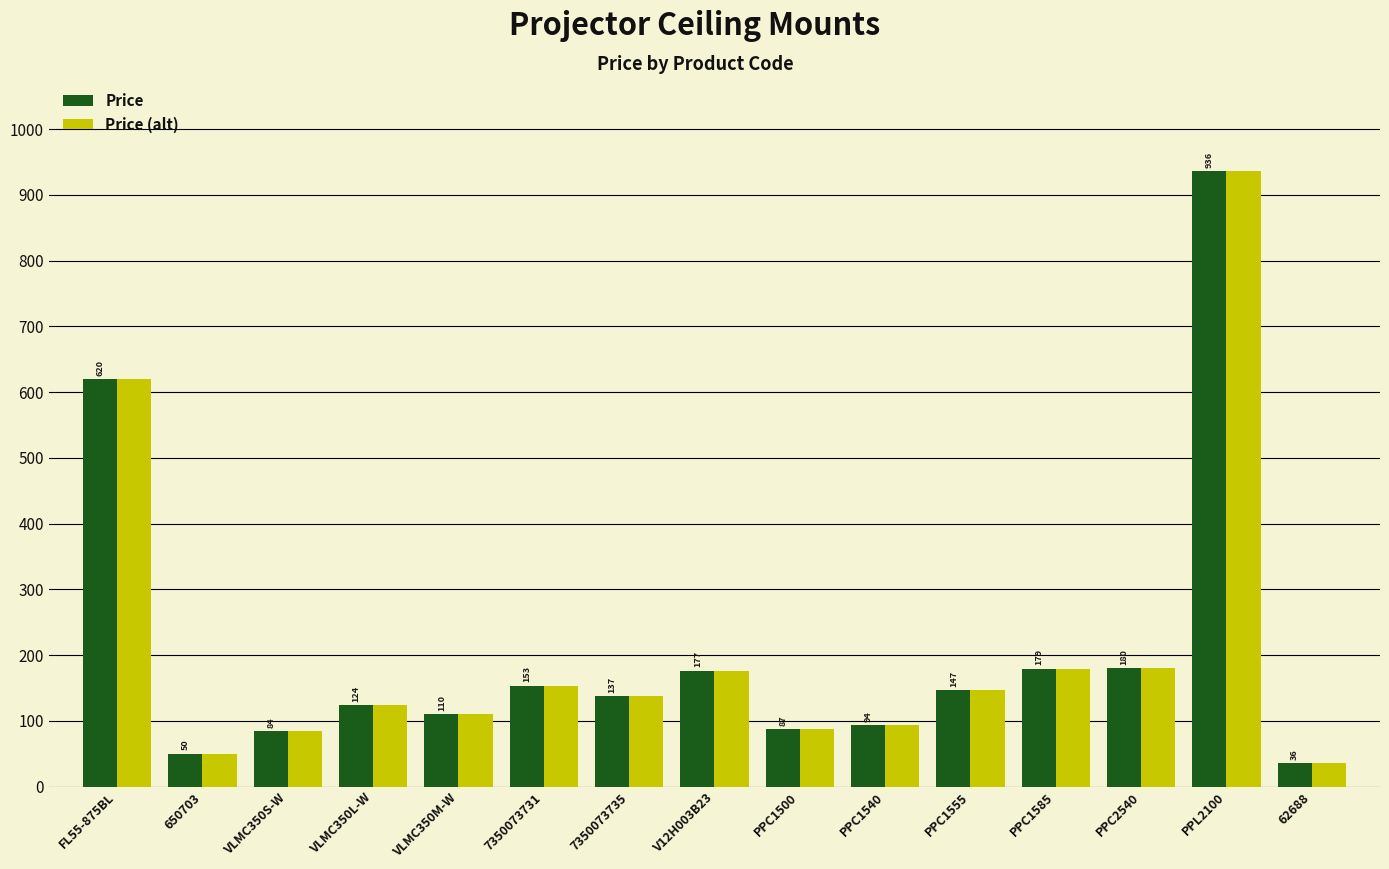

What is the approximate value of Price (alt) at 7350073735?

137.2